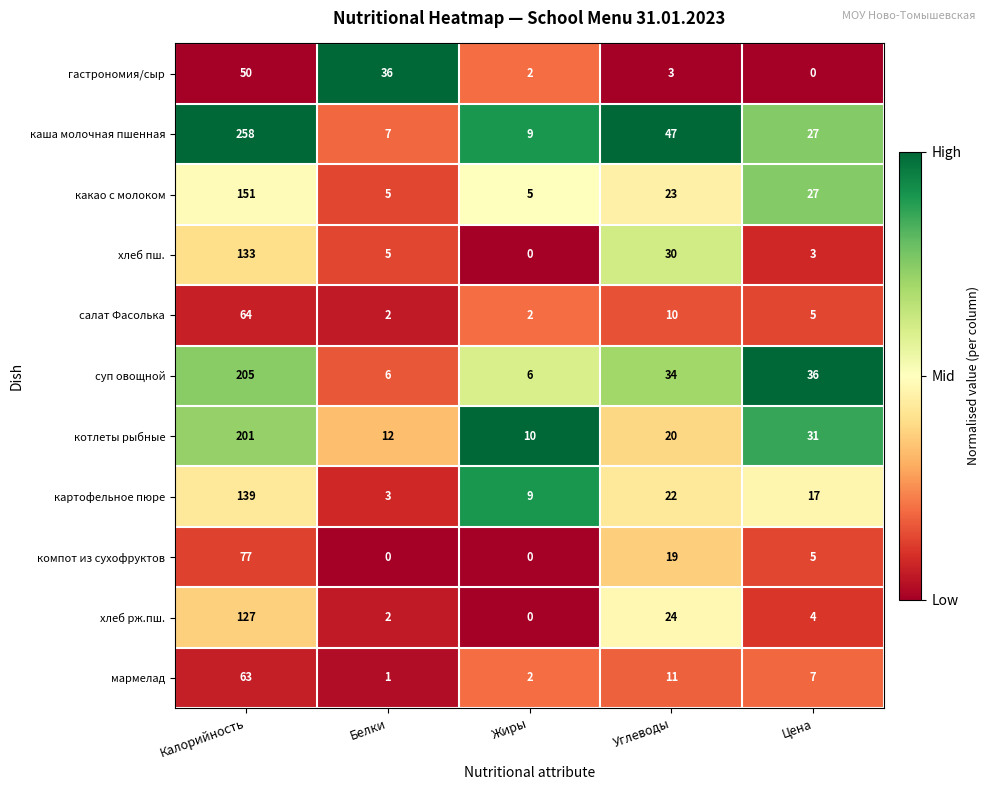

What is the total value across all series at Углеводы?

243